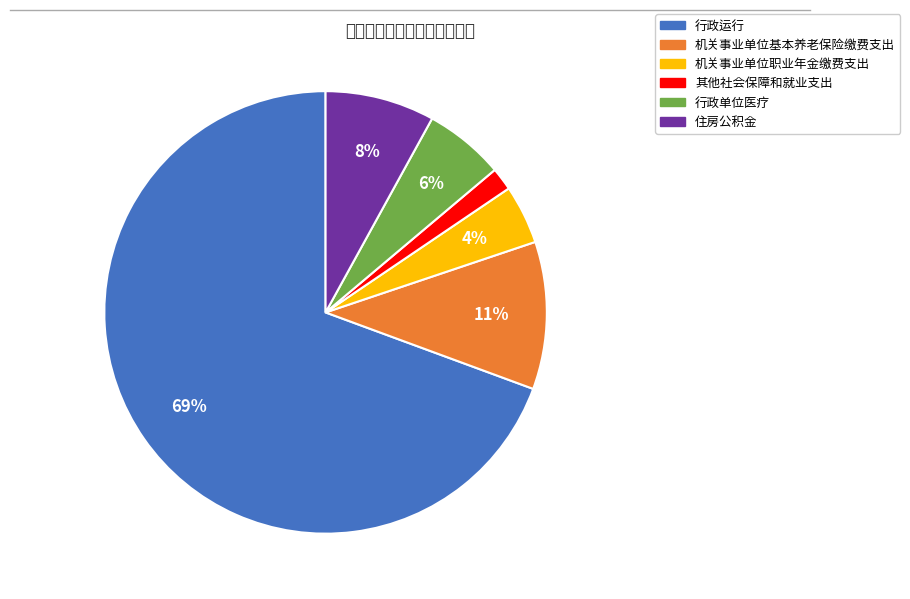

Which has a higher value, 行政运行 or 行政单位医疗?

行政运行